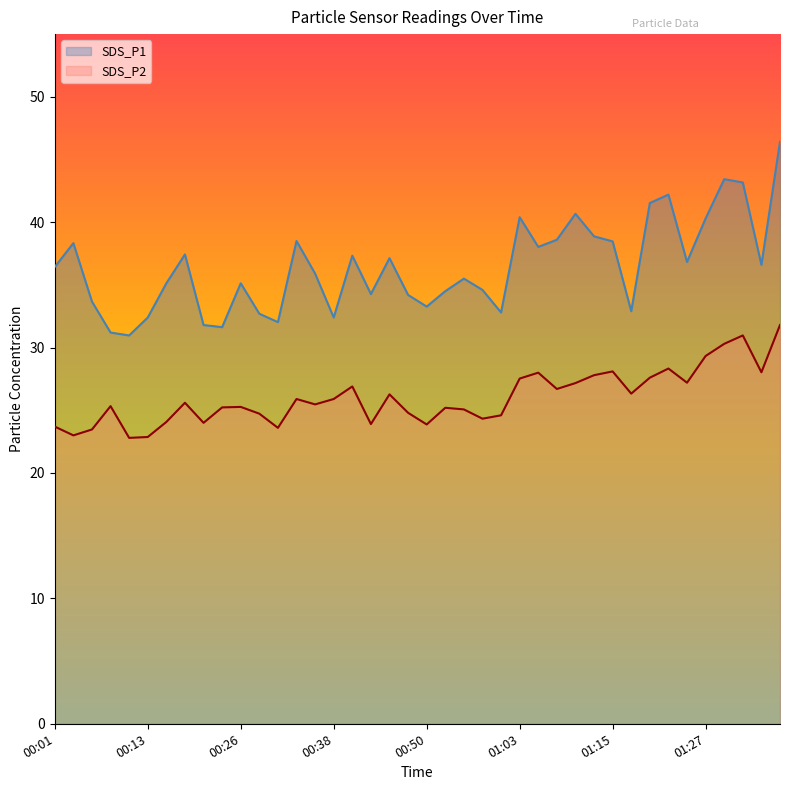

At which category is the sum across all series the highest?

01:37